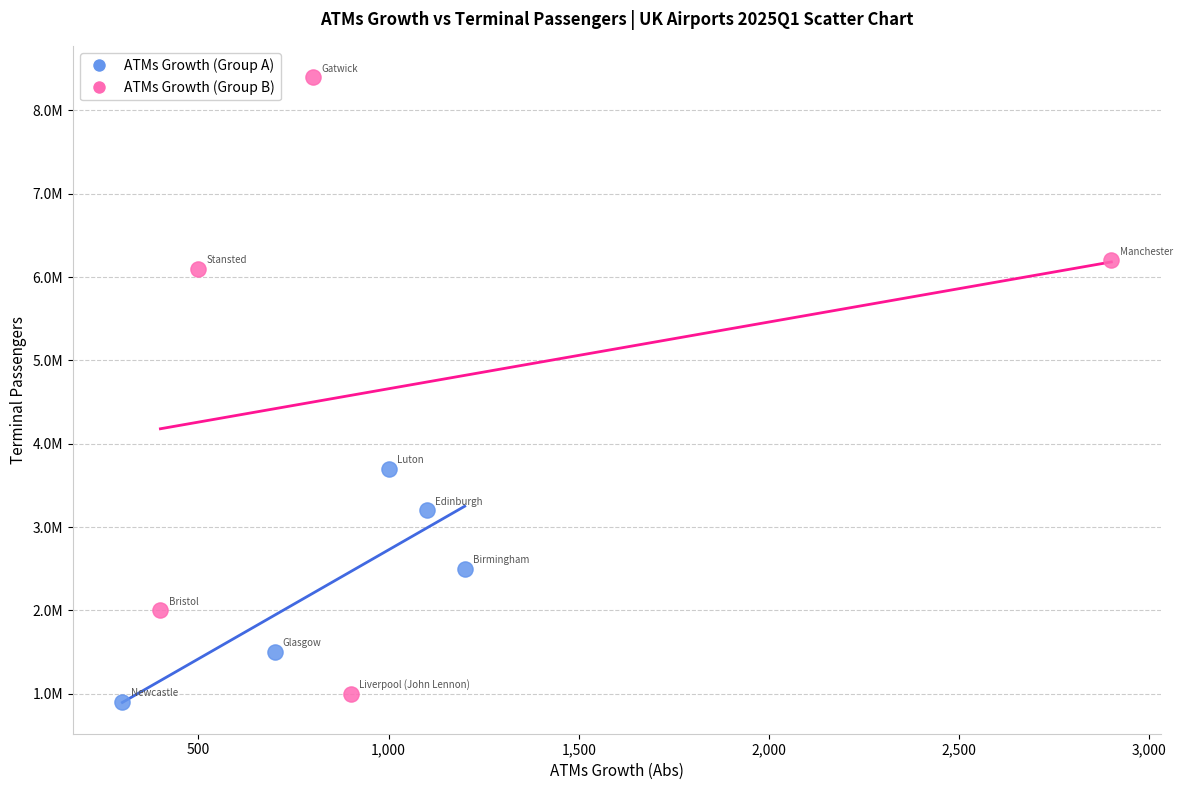

Which series contains the highest Y value?

ATMs Growth (Group B)